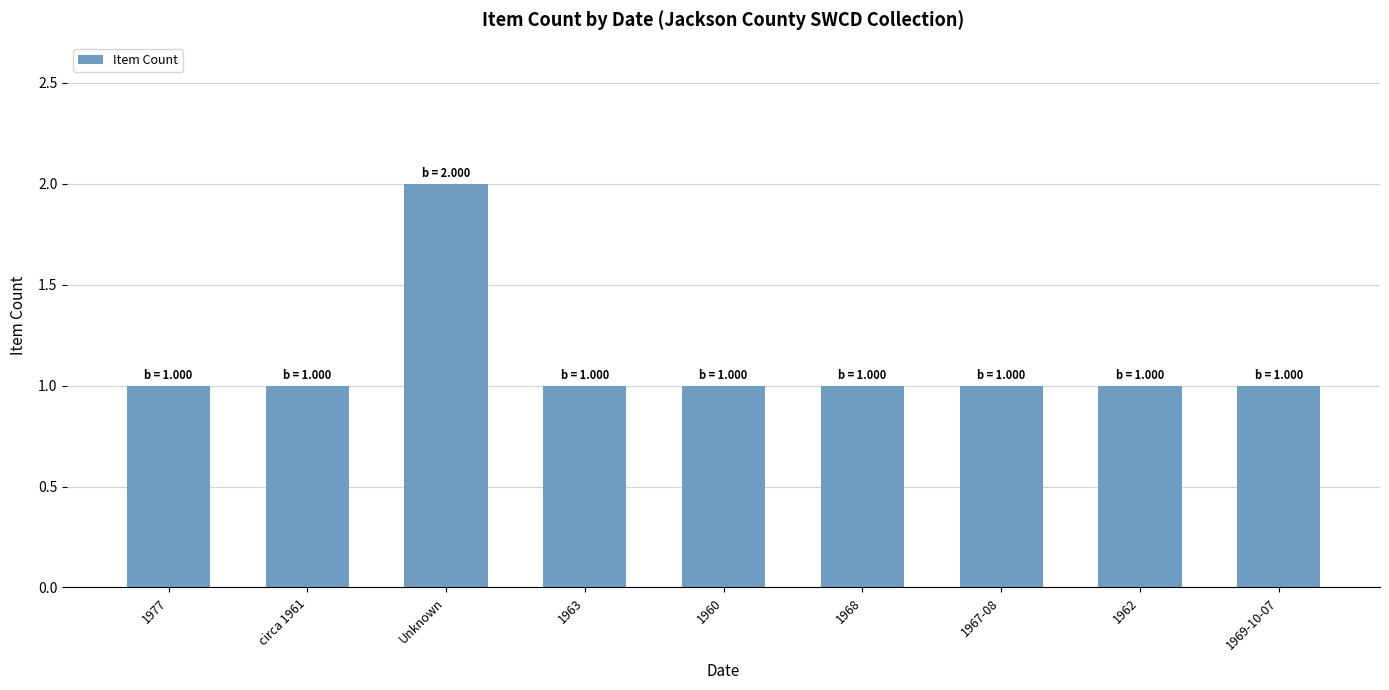

Approximately how many times larger is the value at circa 1961 compared to 1969-10-07?

1.0